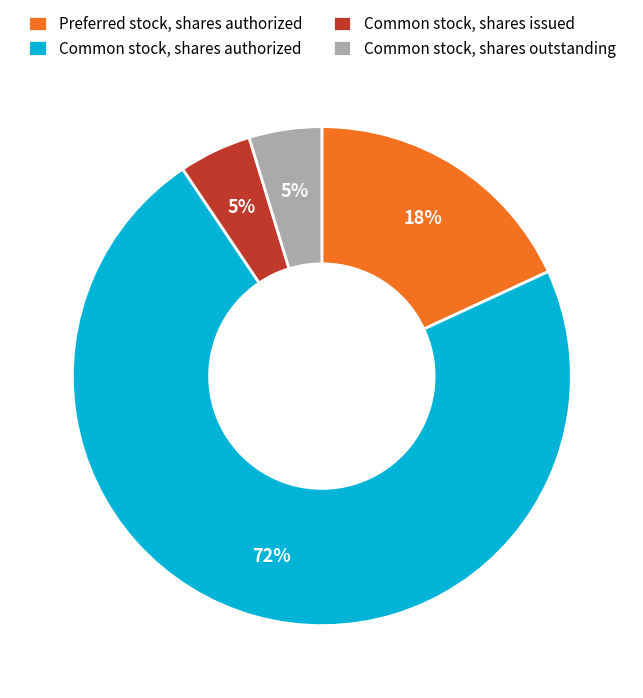

Which slice is the largest?

Common stock, shares authorized